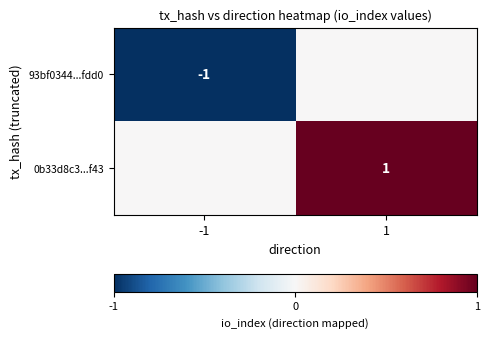

Count the number of categories in the chart.

2